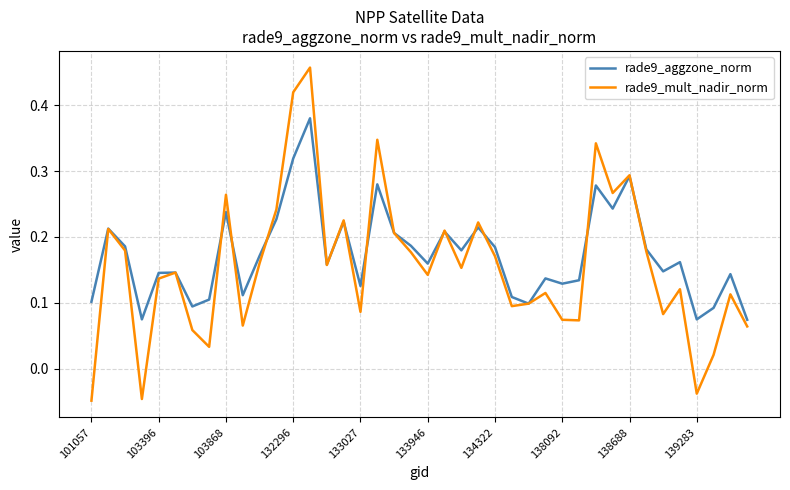

Which series has the widest spread of values?

rade9_mult_nadir_norm